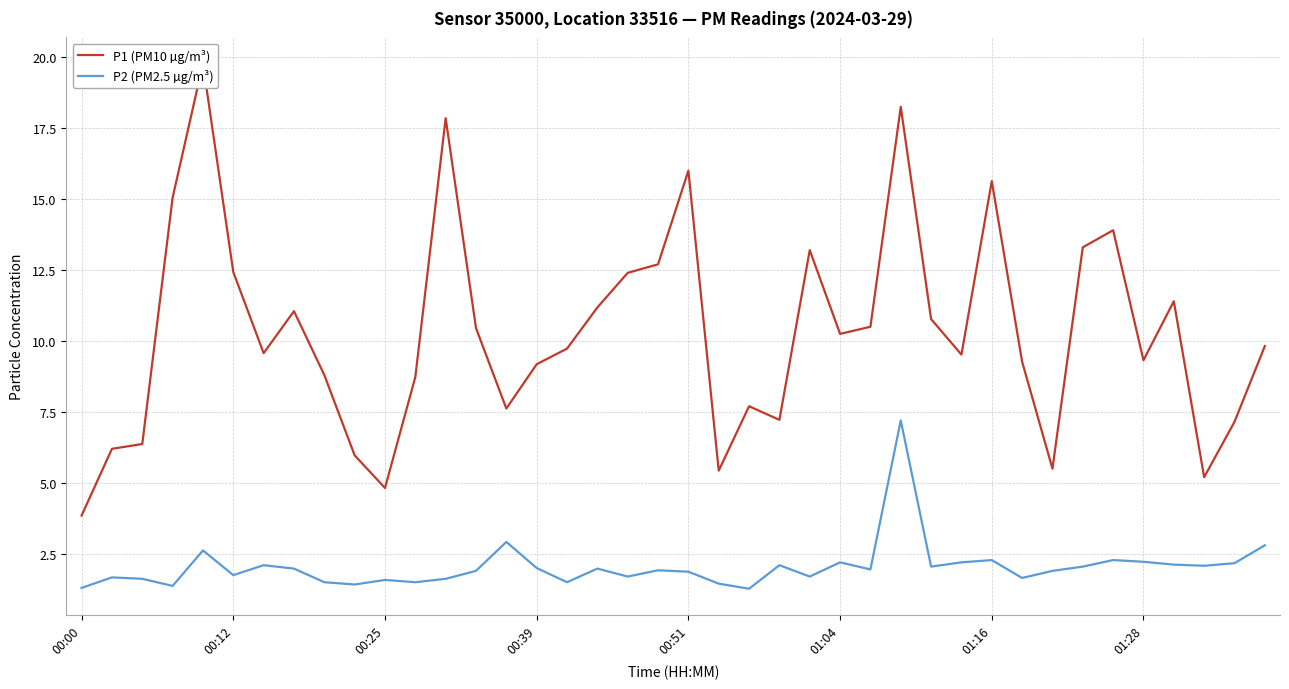

What is the sum of all P1 (PM10 µg/m³) values?

413.1